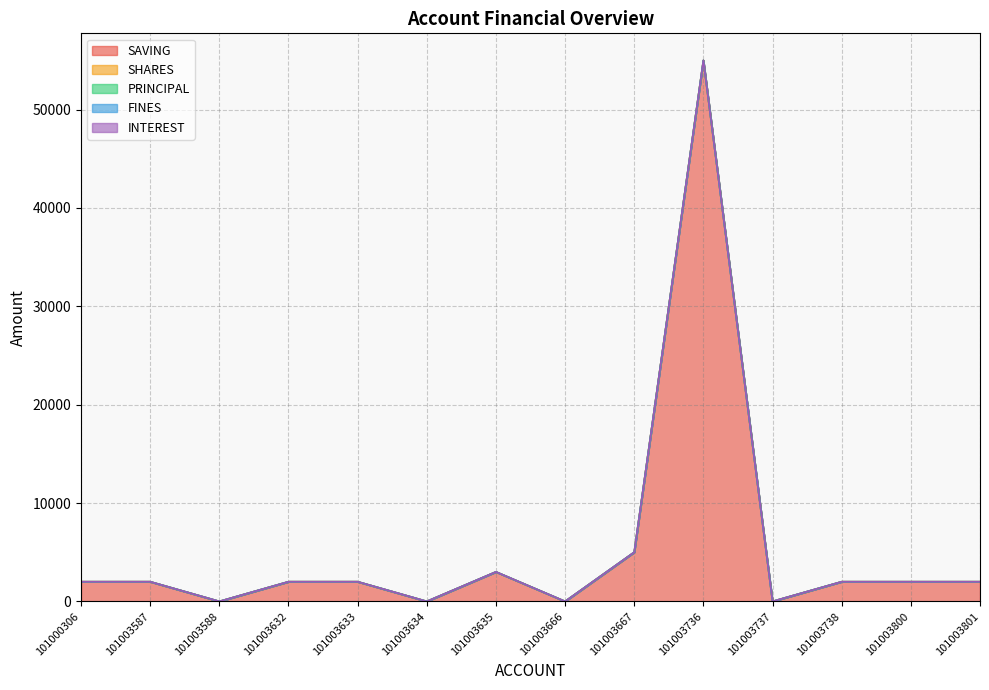

True or false: INTEREST and PRINCIPAL intersect in this chart.

False